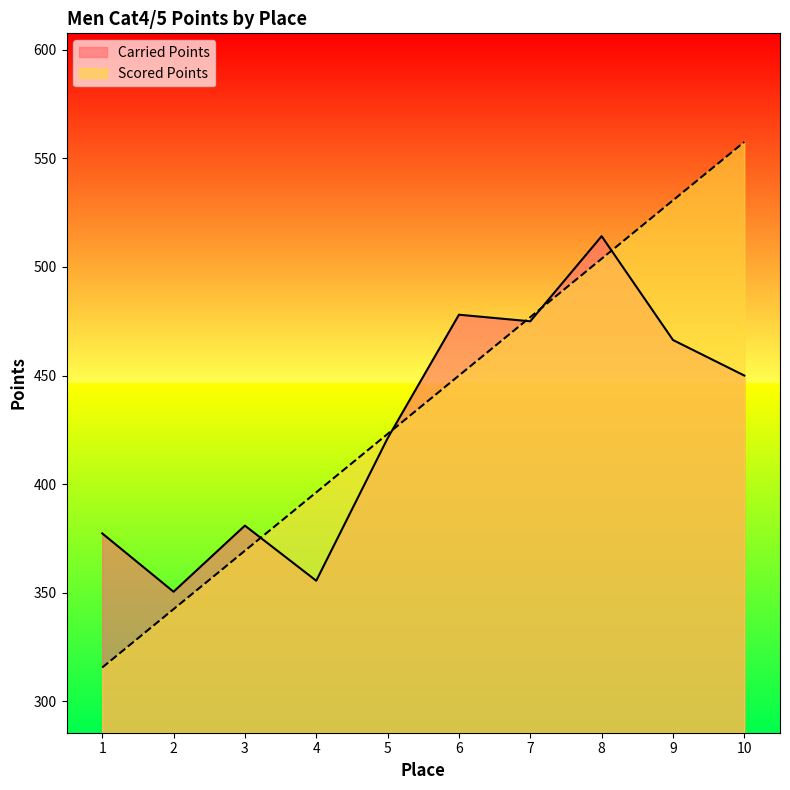

Is the value of Scored Points at 6 greater than the value of Carried Points at 2?

Yes